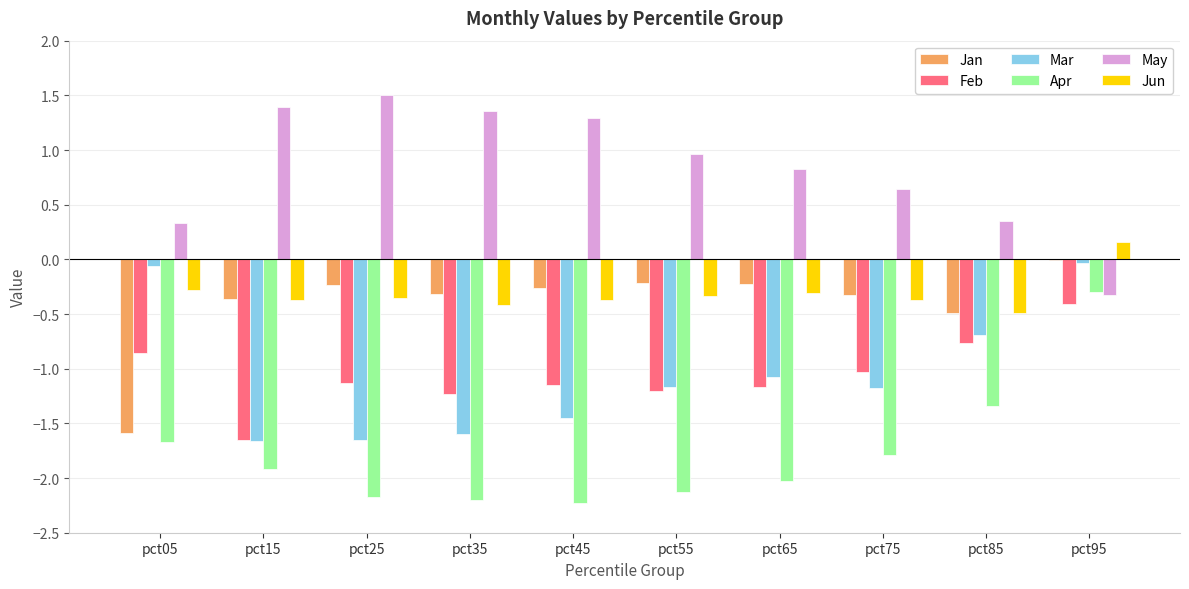

Which series changed the most between pct65 and pct95?

Apr